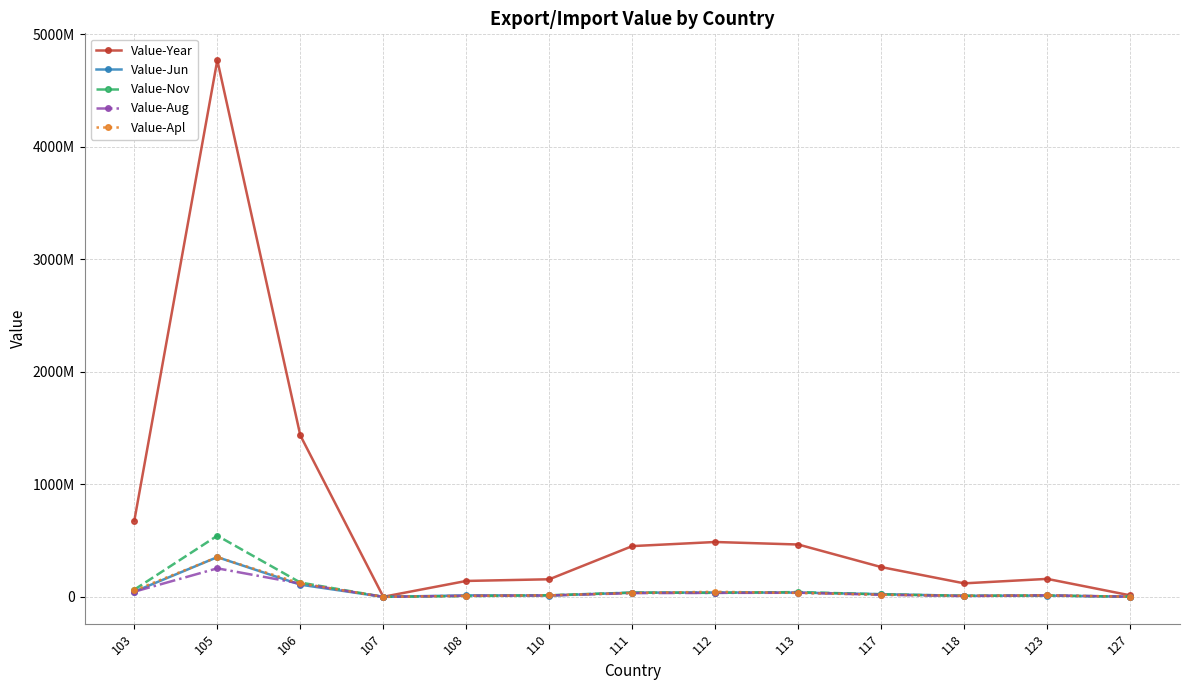

List the labels in order of Value-Jun value, smallest first.

107, 127, 118, 123, 110, 108, 117, 111, 113, 112, 103, 106, 105